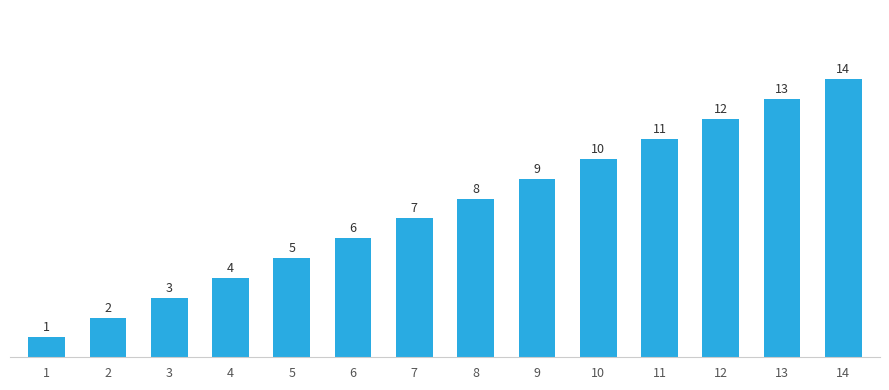

What is the value of the 5th bar from the left?

5